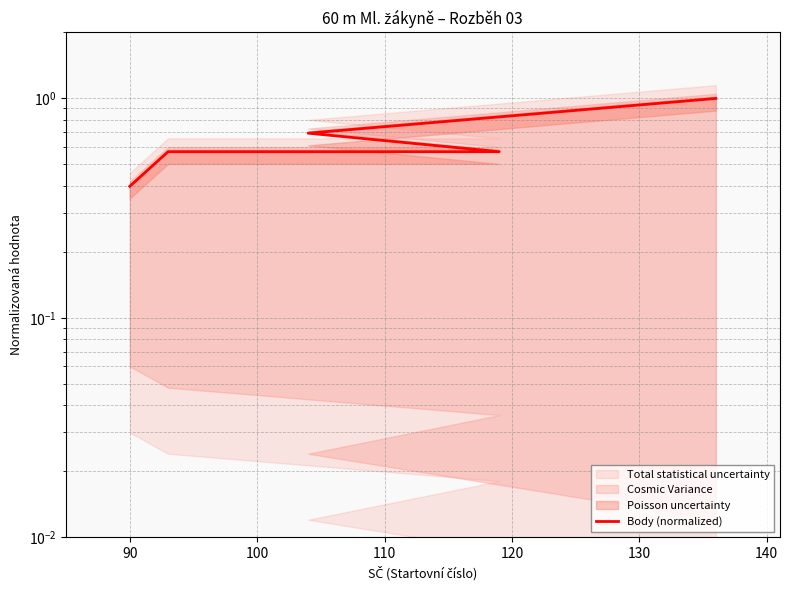

How many categories are shown in the chart?

5